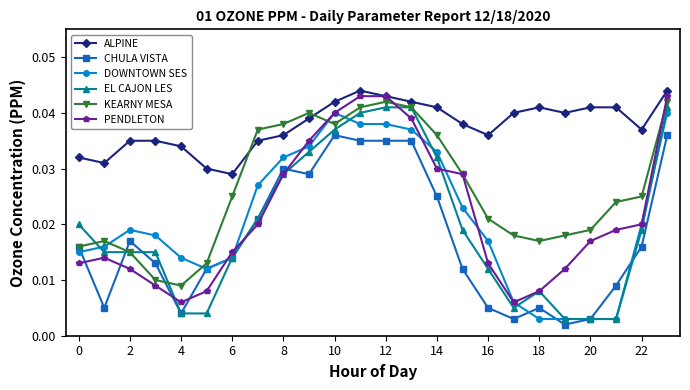

How many PENDLETON values are between 0 and 1?

24